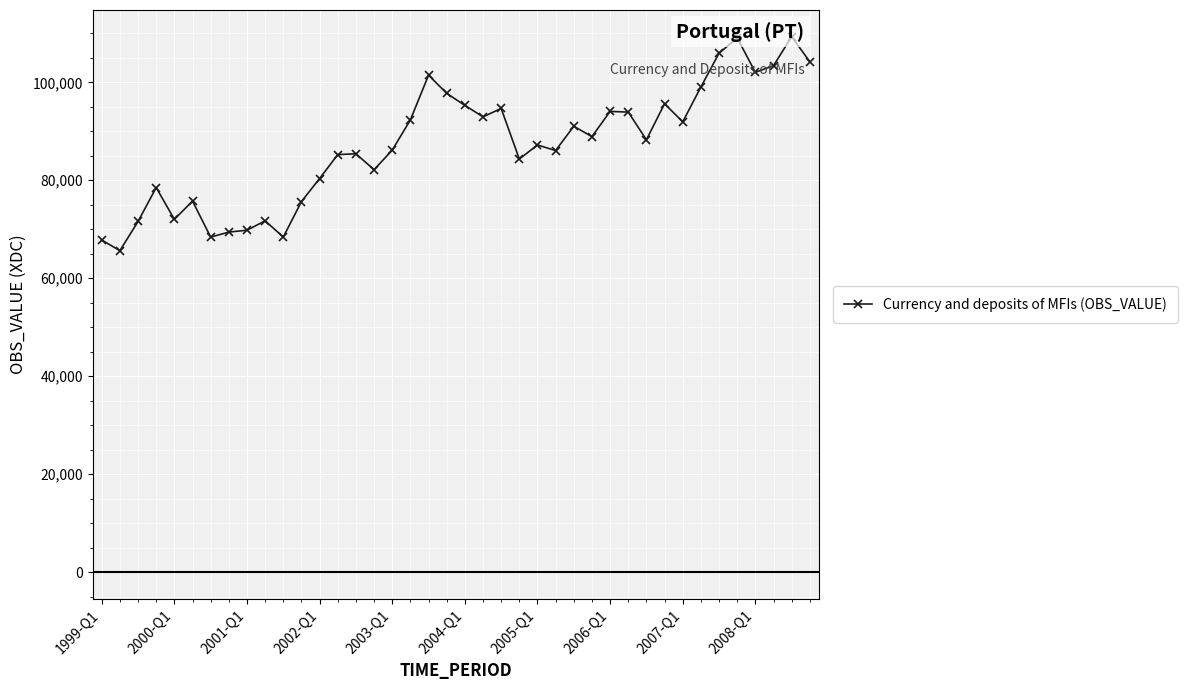

How many data points are above 88264?

20